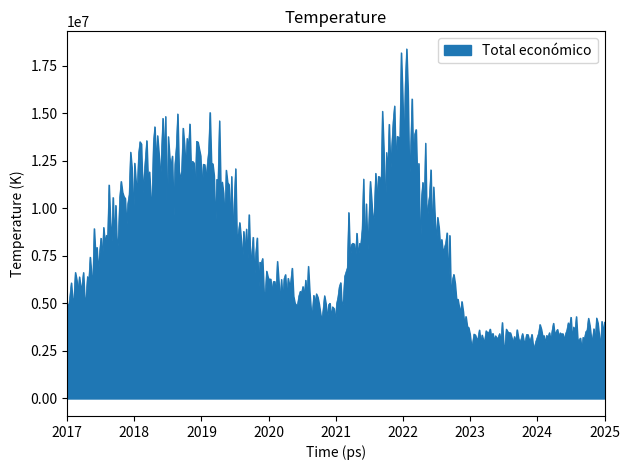

What is the average value?

7682229.4